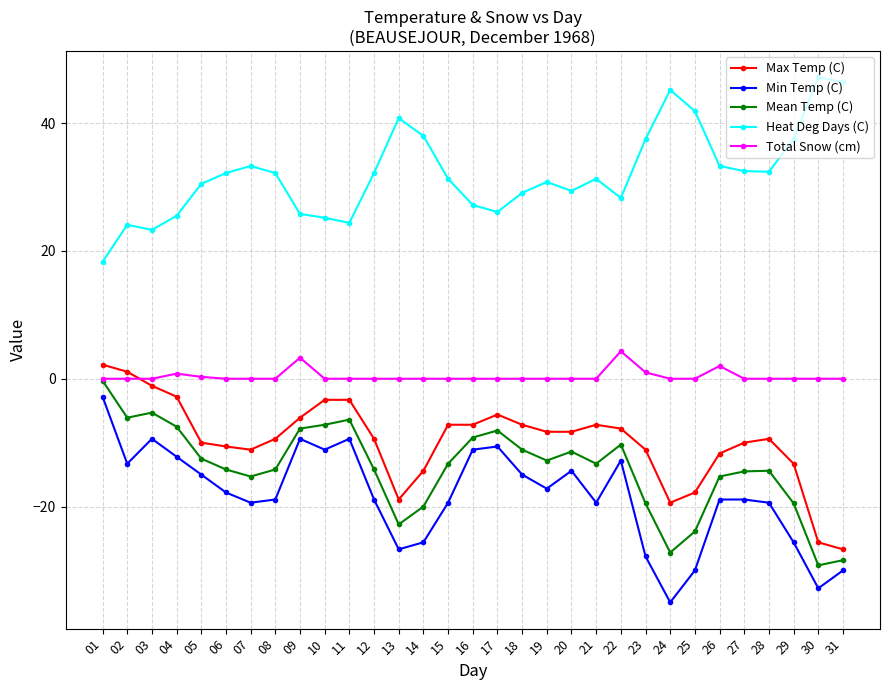

What is the greatest value displayed?

47.2